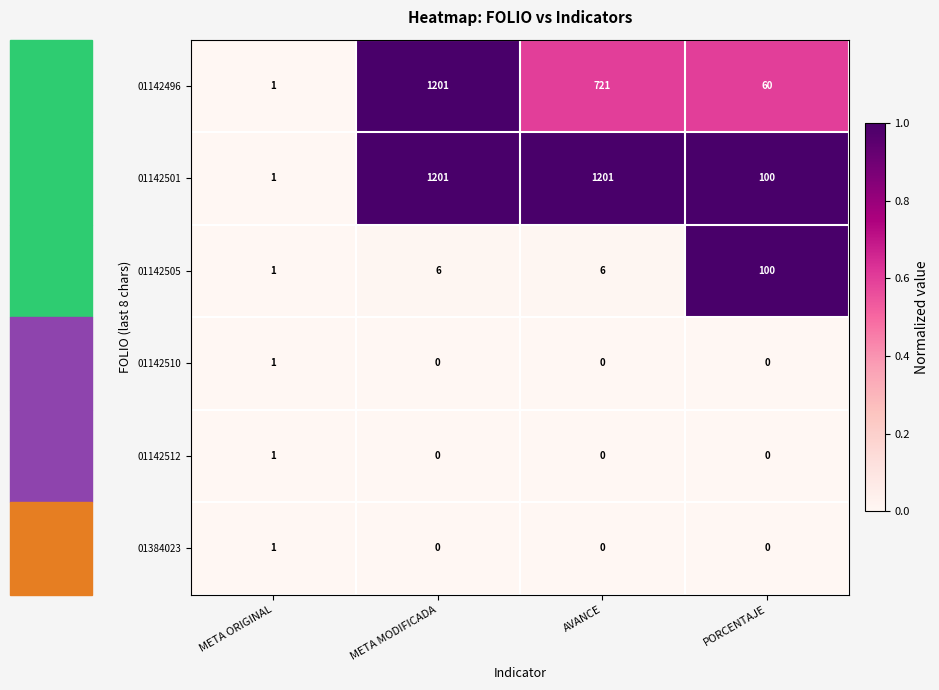

Count the 01384023 values in the range 0 to 1.

4